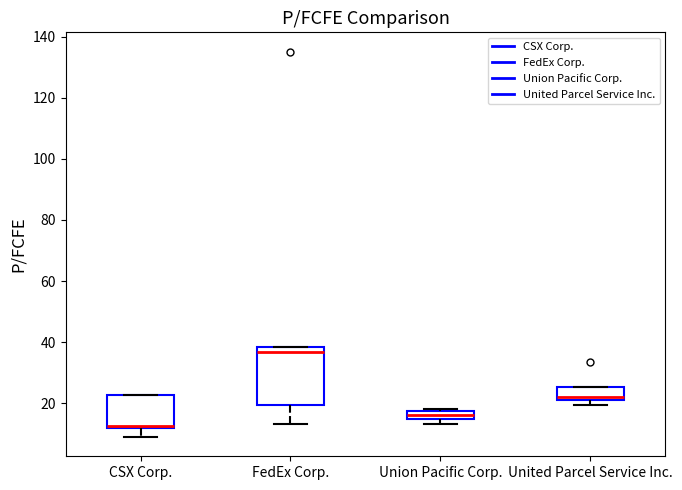

Comparing the boxes themselves (not the whiskers), which one is the tallest?

FedEx Corp.